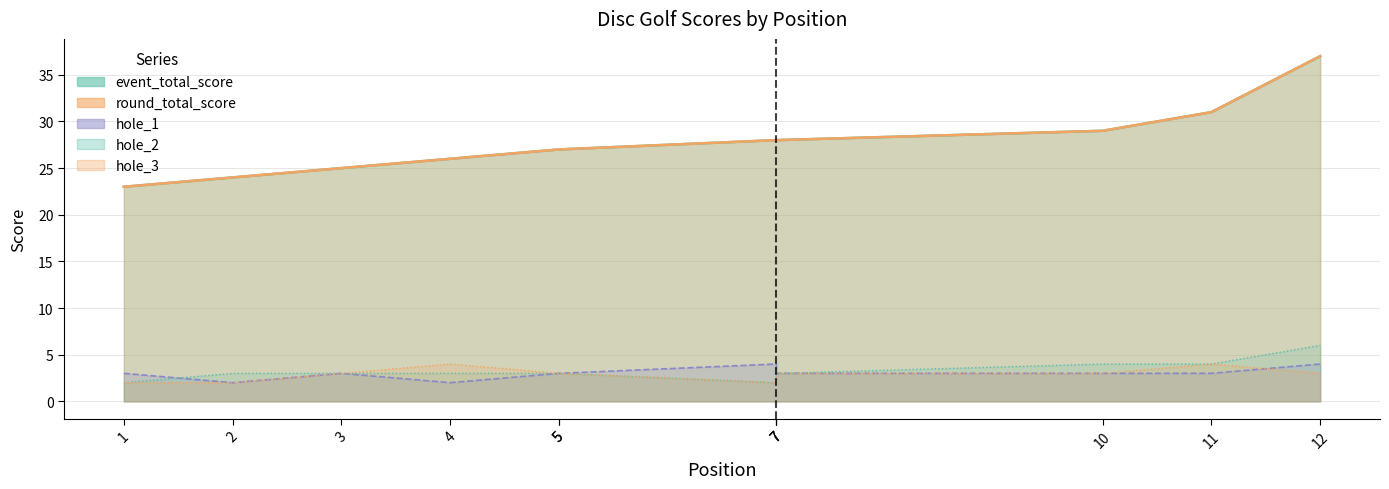

What is the difference between the highest and lowest values at 3?

22